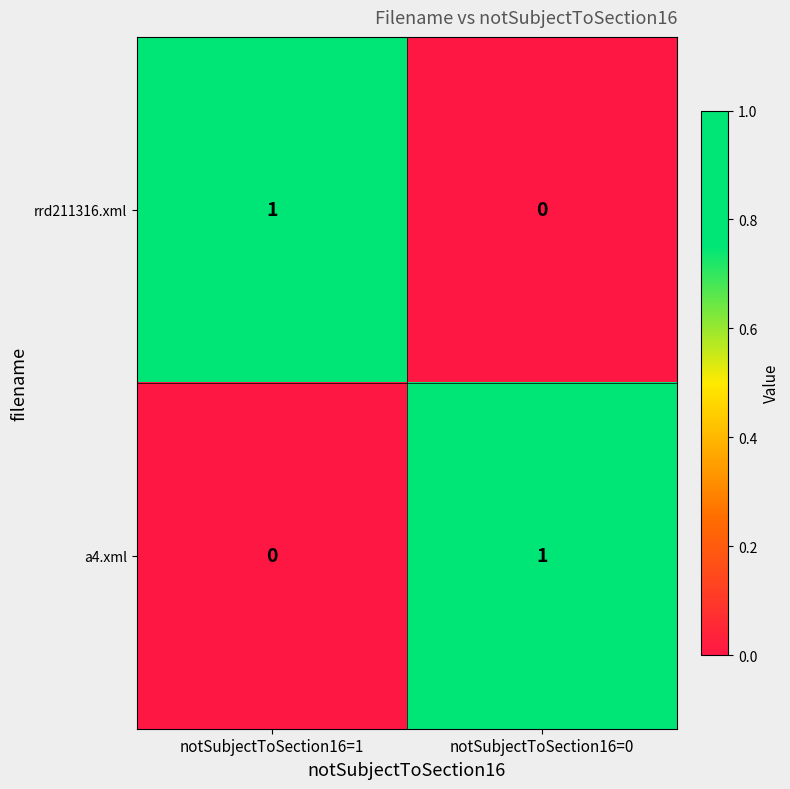

At notSubjectToSection16=0, list the series in order from smallest to largest.

rrd211316.xml, a4.xml